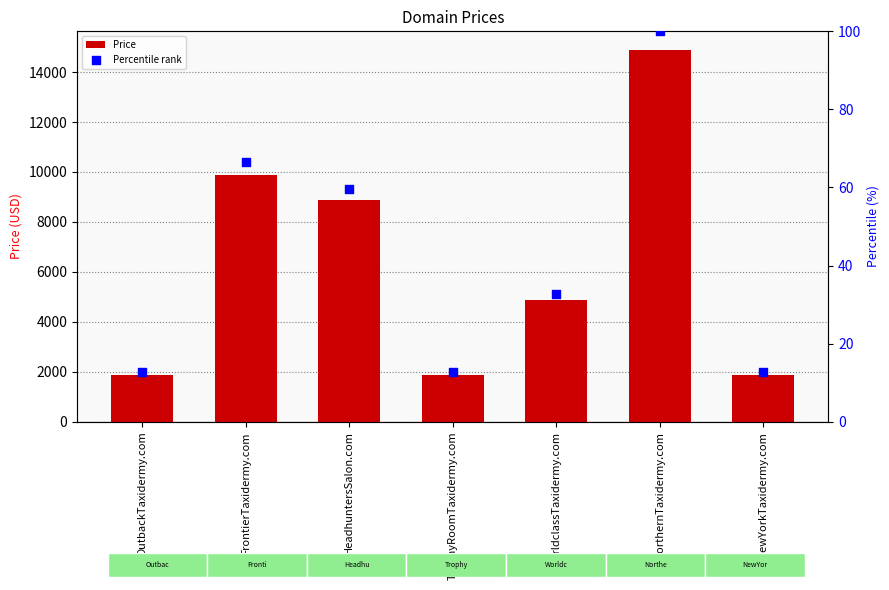

Which series reaches the maximum Y coordinate?

Price